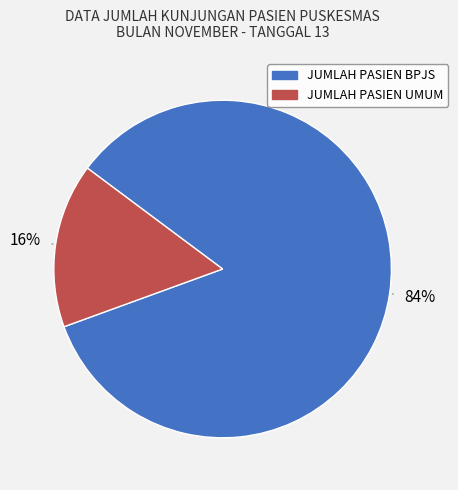

Is the sum of JUMLAH PASIEN UMUM and JUMLAH PASIEN BPJS greater than half?

Yes